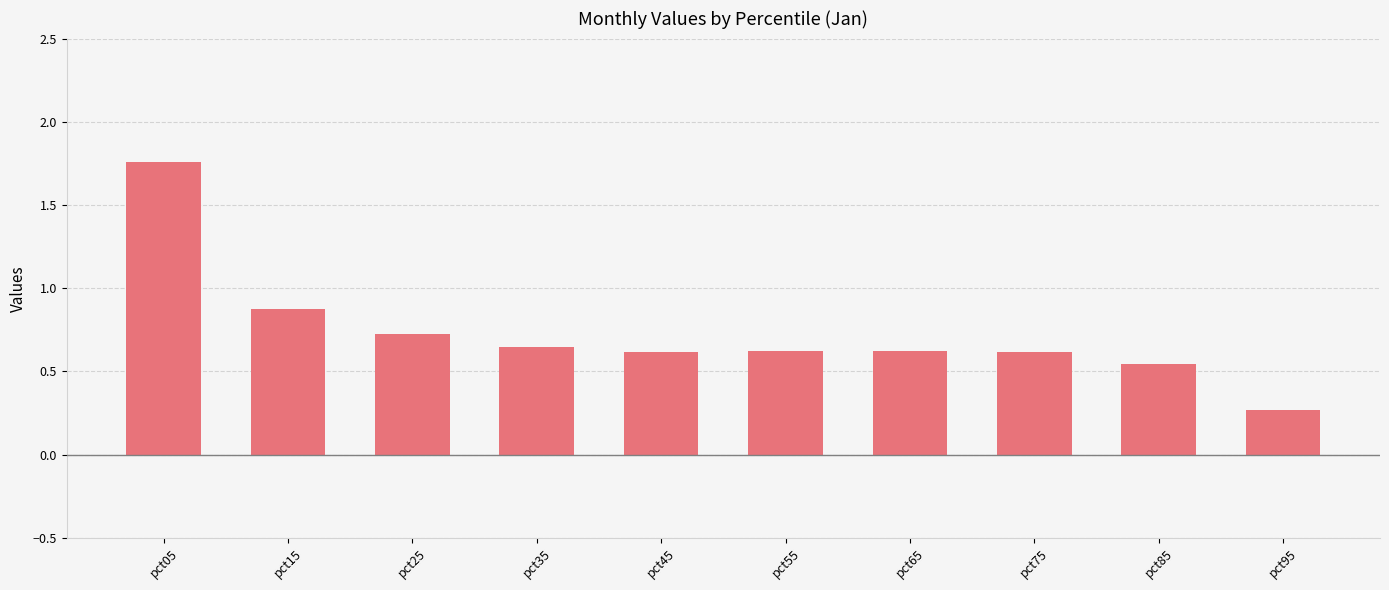

Is it true that the value at pct75 is 0.3?

False